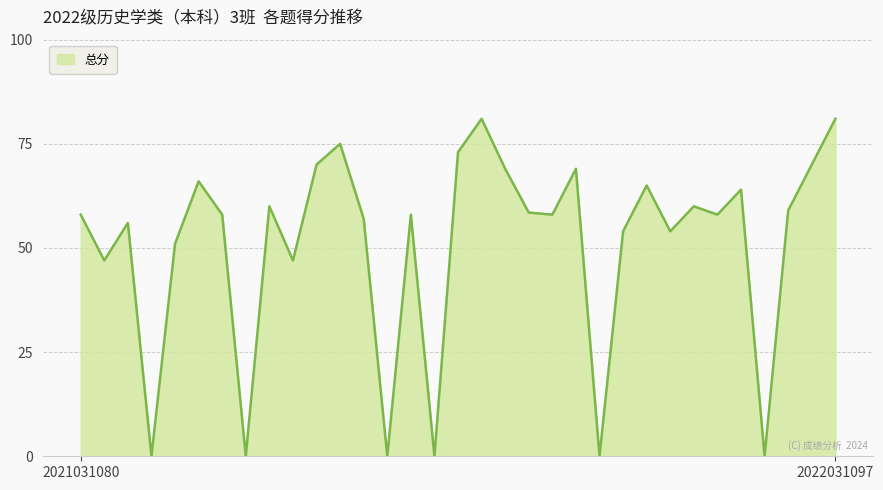

What is the maximum value shown in the chart?

81.0